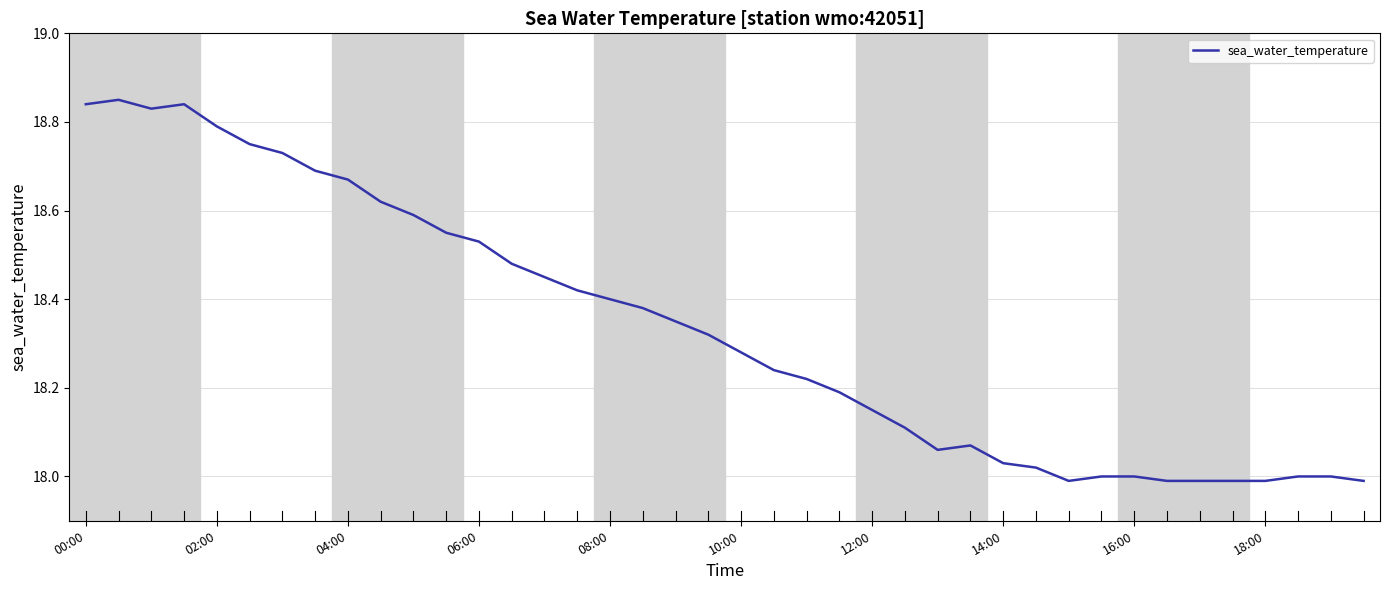

What is the difference between the maximum and minimum values?

0.9